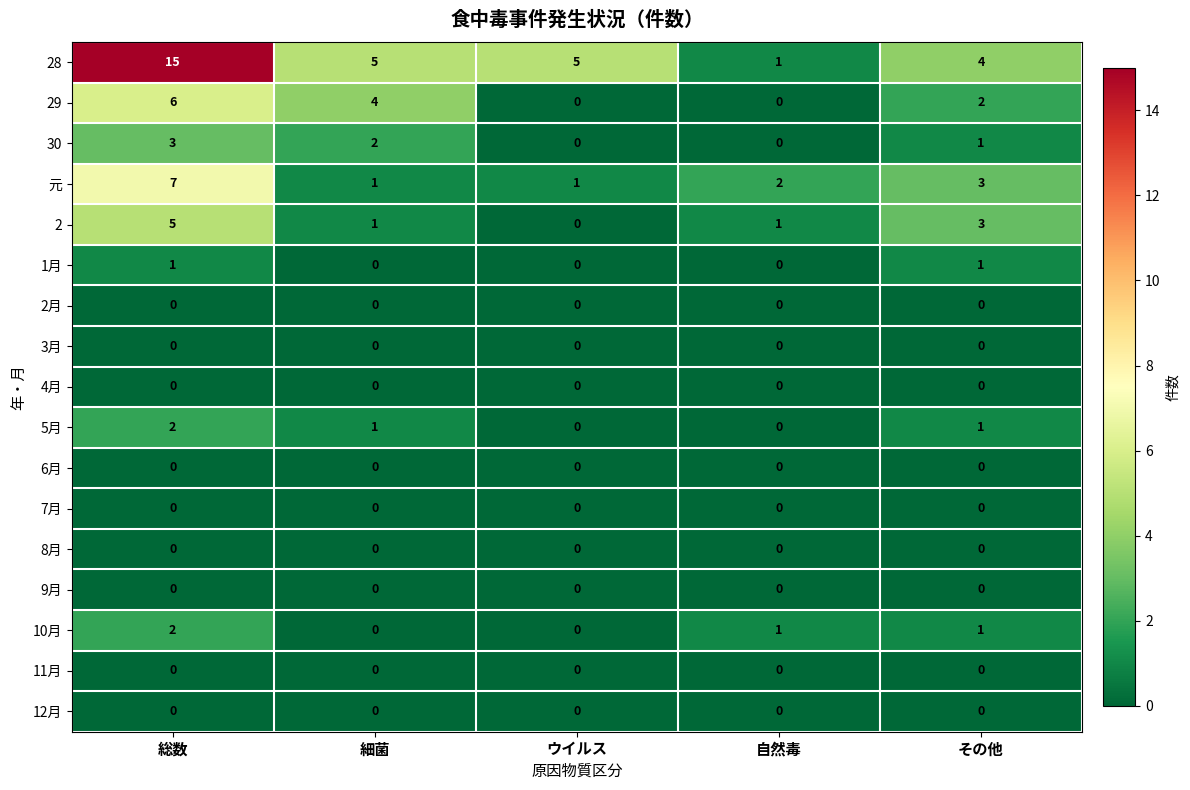

At which category is the sum across all series the highest?

総数